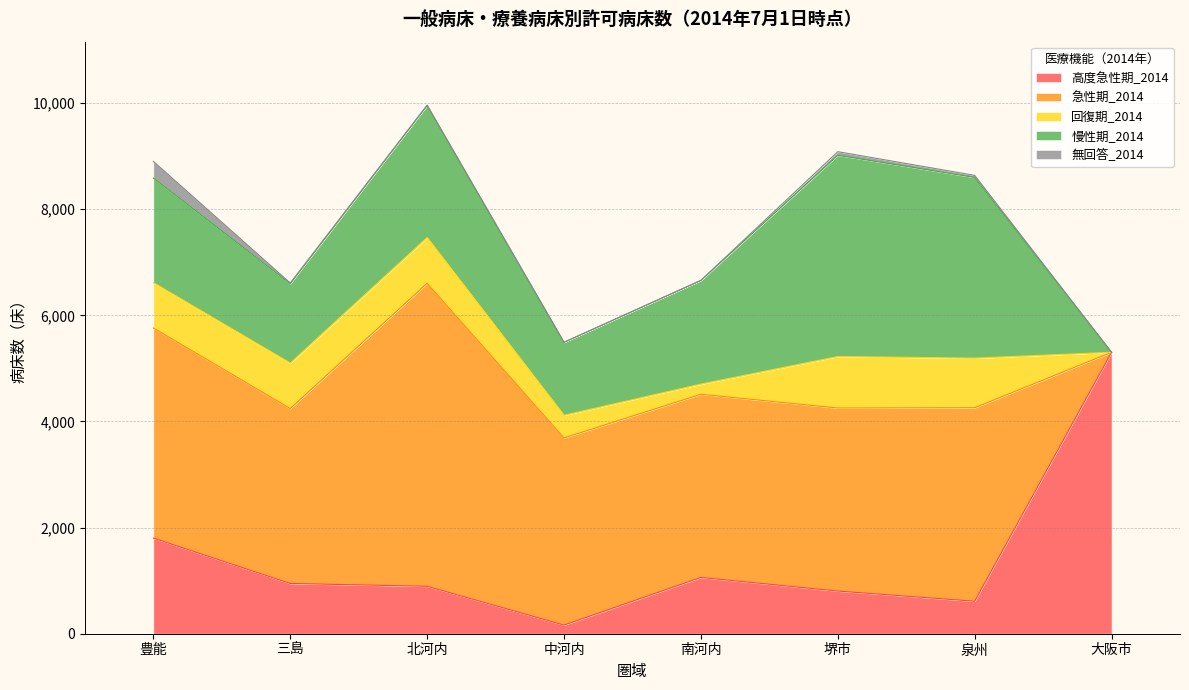

What are all the series names shown in the legend?

高度急性期_2014, 急性期_2014, 回復期_2014, 慢性期_2014, 無回答_2014